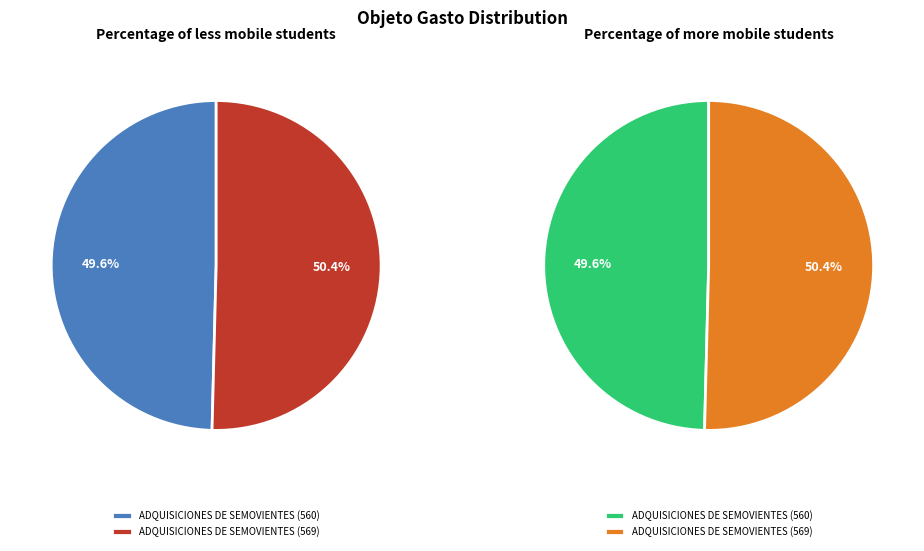

Which category has the biggest portion of the pie?

ADQUISICIONES DE SEMOVIENTES (569)